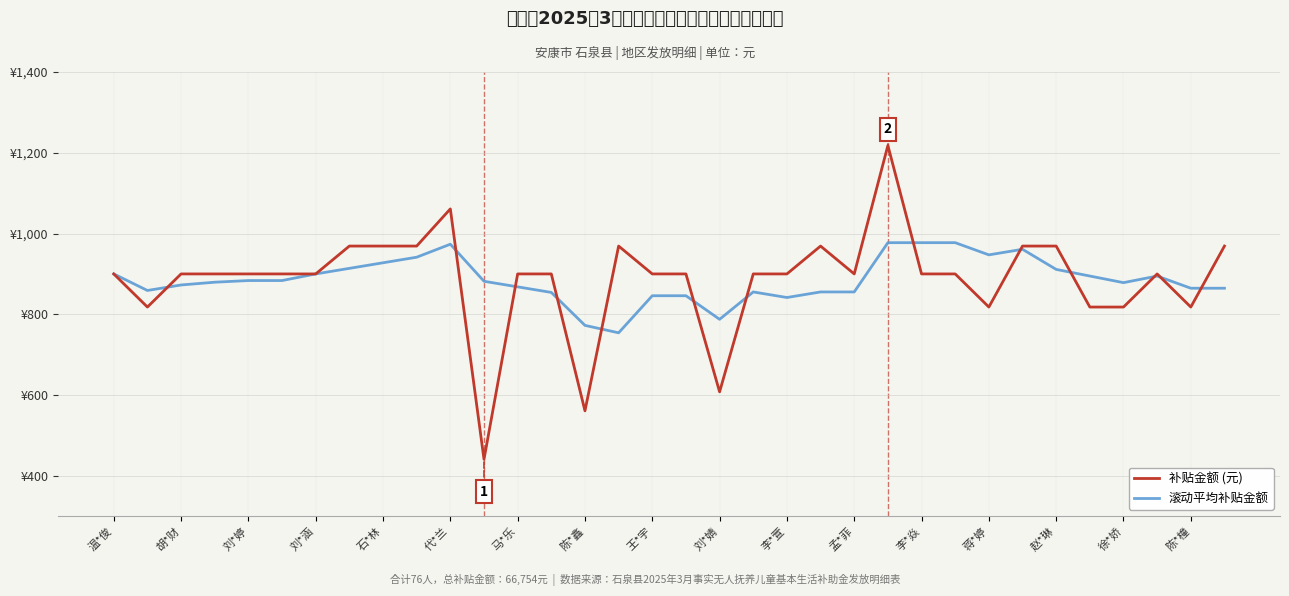

Is this an area chart (filled region under the line)?

No